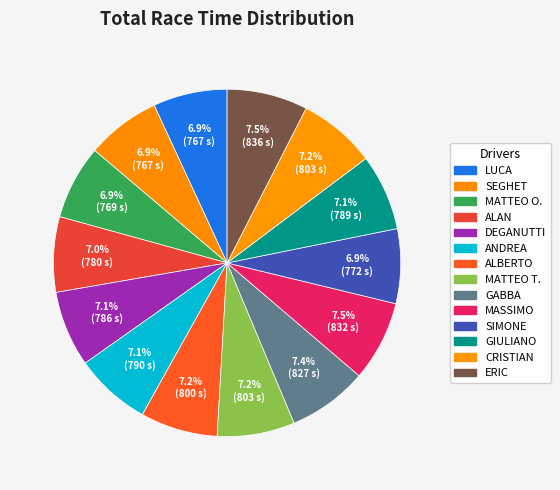

Do SEGHET and ALAN together represent more than half of the pie?

No